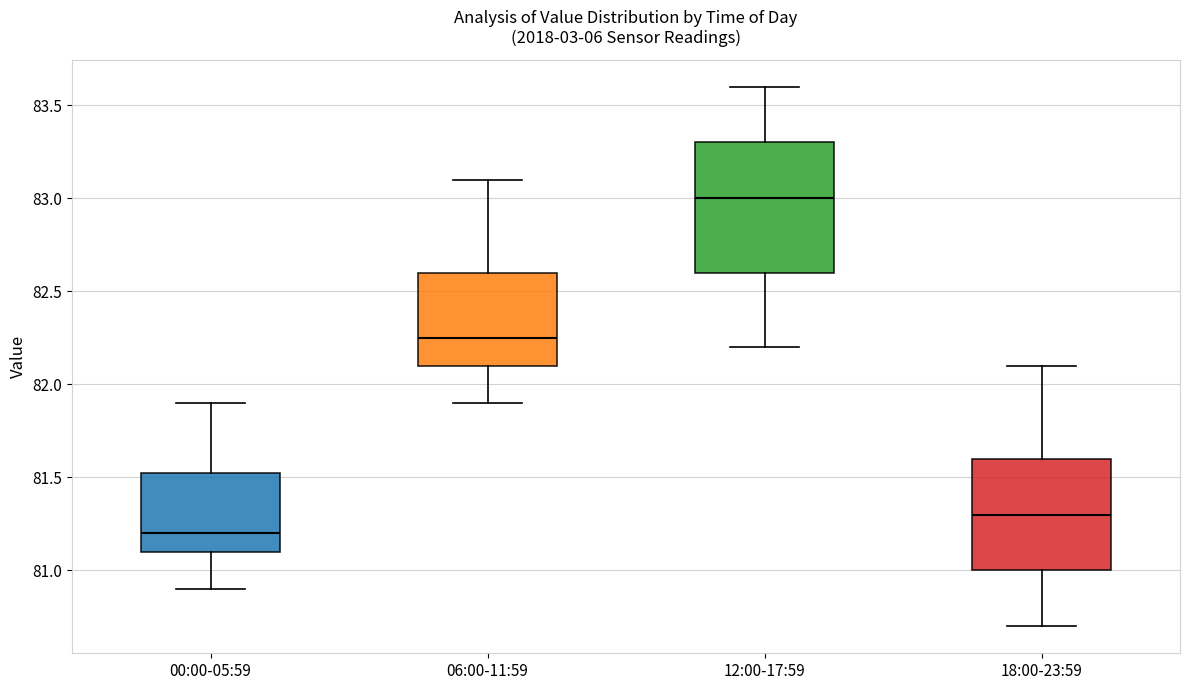

Comparing the boxes themselves (not the whiskers), which one is the tallest?

12:00-17:59